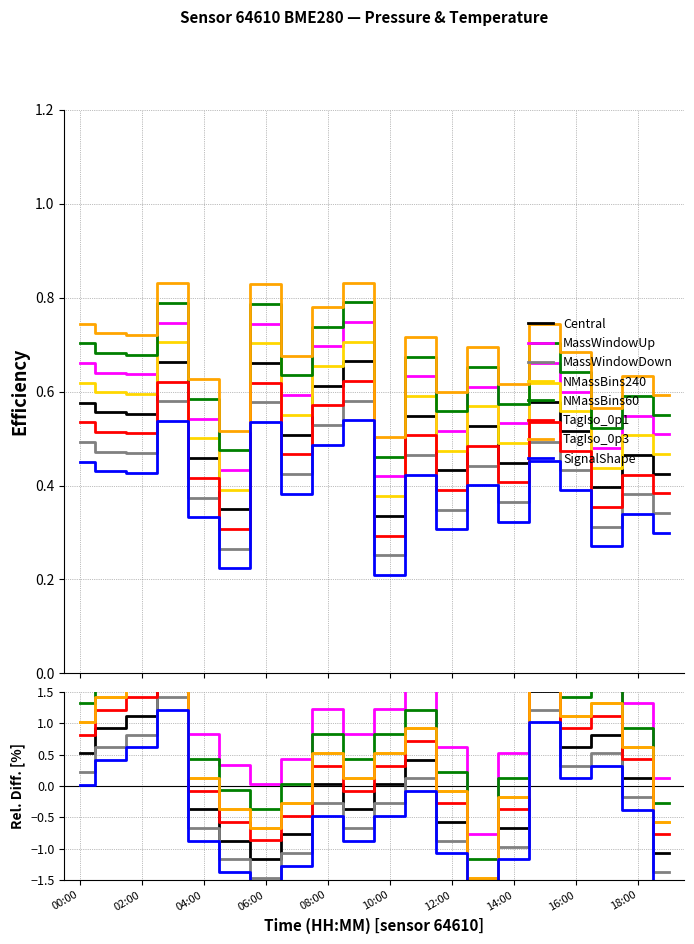

What is the approximate value of pressure at 14:00?

0.5